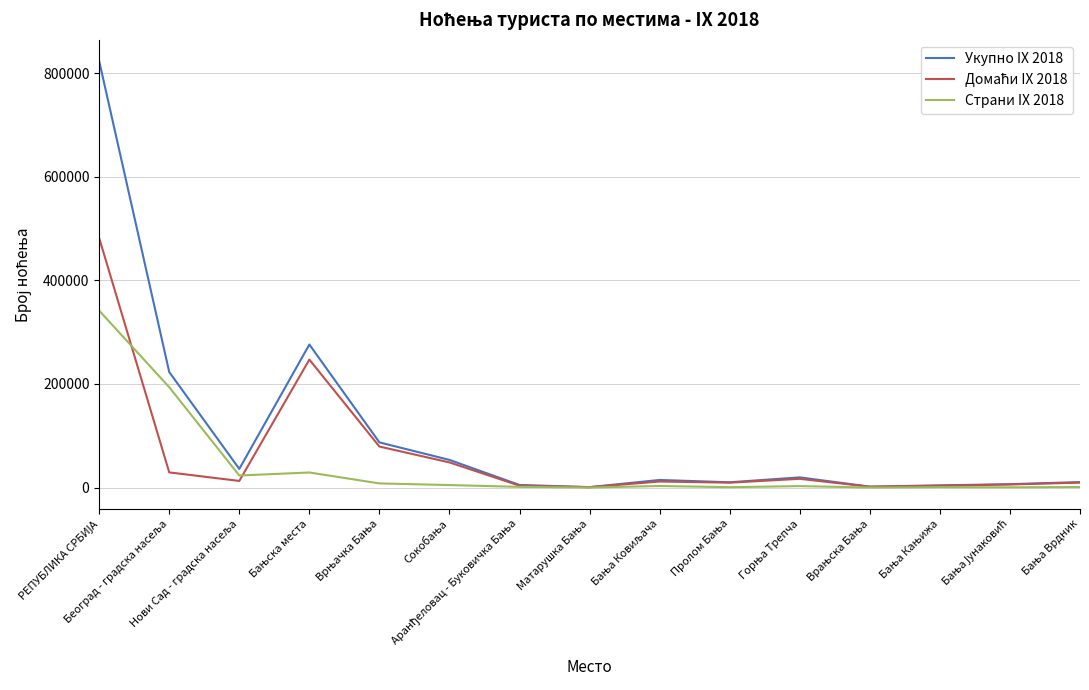

Which series has the largest range (max minus min)?

Укупно IX 2018